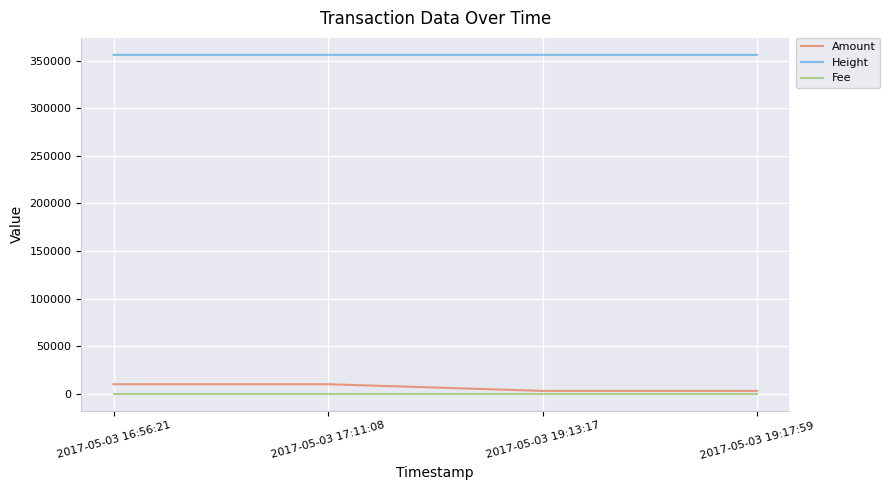

True or false: Height and Amount cross at least once.

False